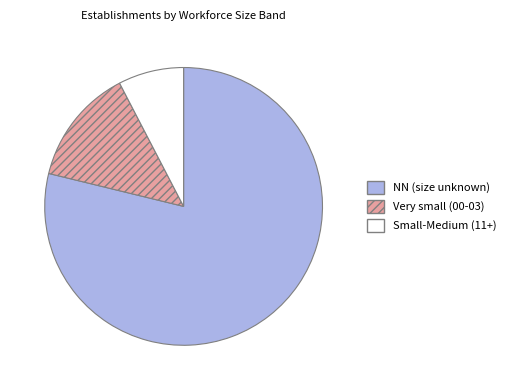

How many segments does this pie chart have?

3